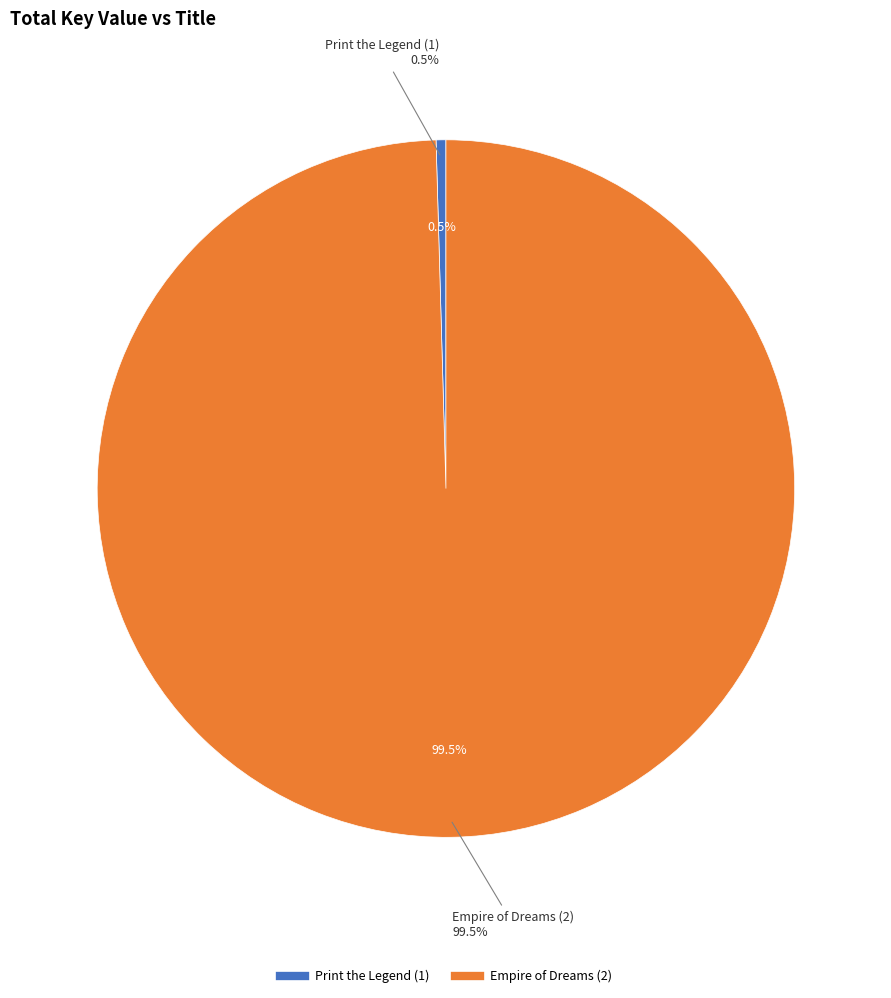

What percentage do Empire of Dreams (2) and Print the Legend (1) together represent?

100.0%